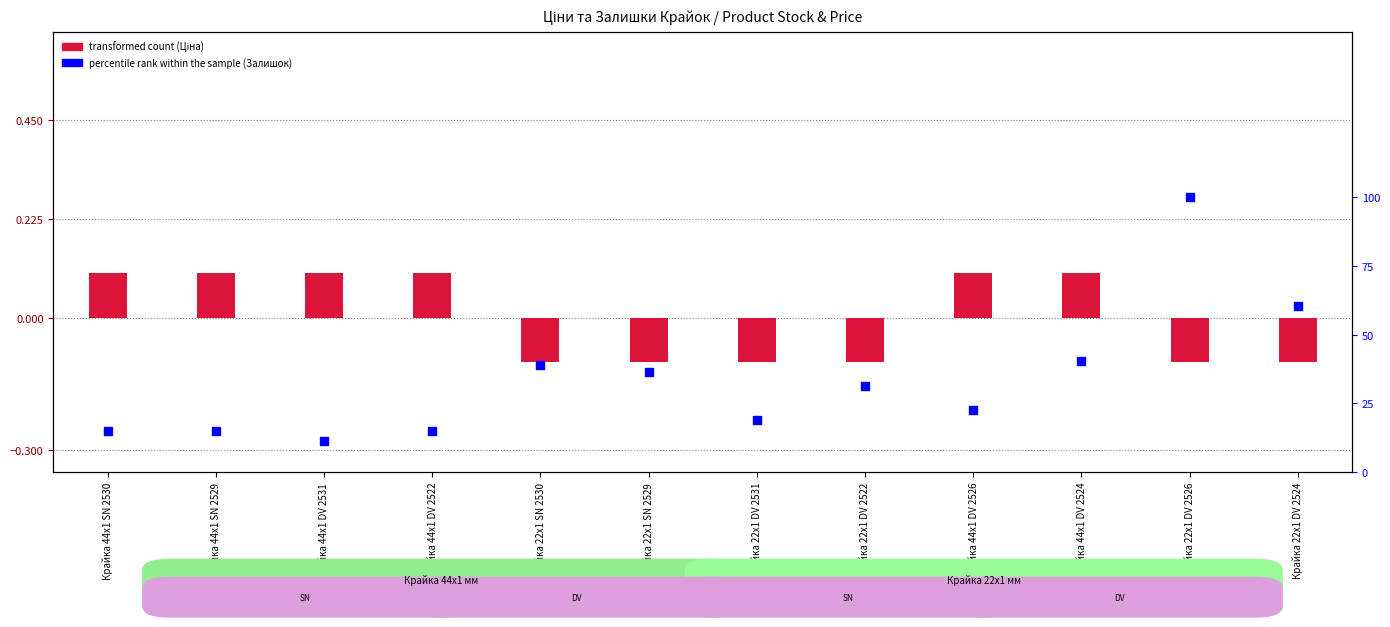

Which series has the largest total across all categories?

percentile rank within the sample (Залишок)